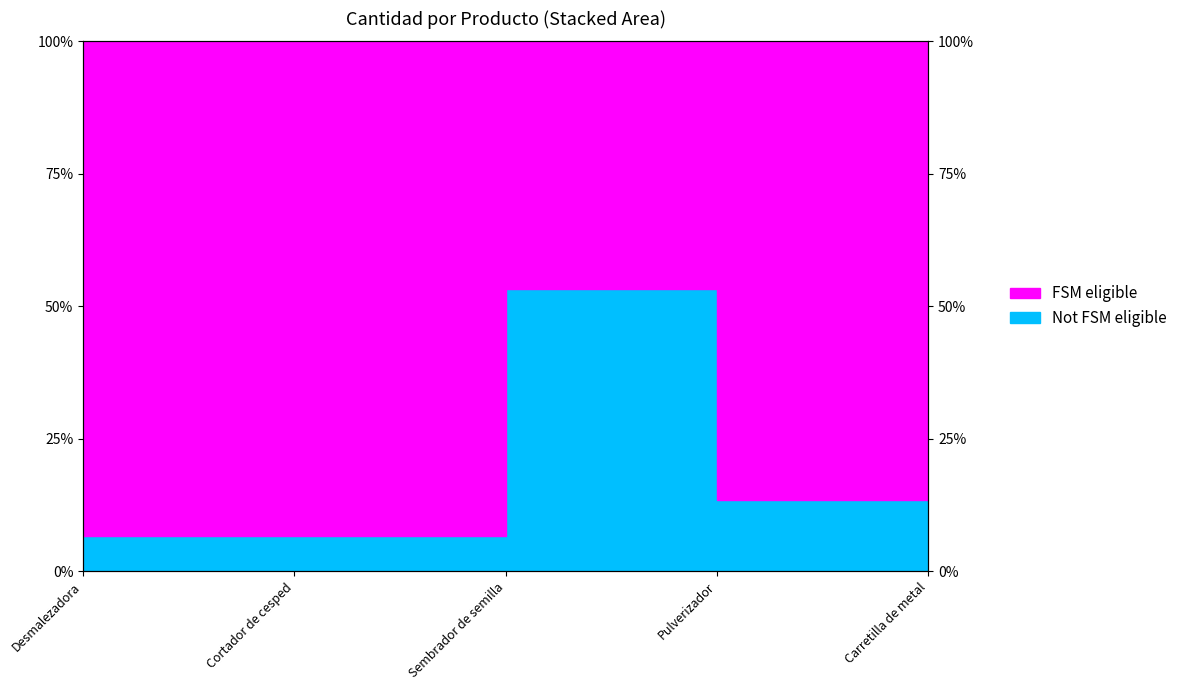

Which label corresponds to the smallest value in the chart?

Desmalezadora